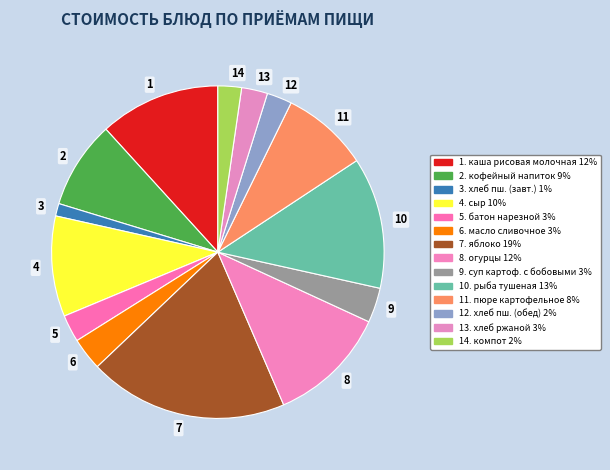

Is it true that 13 is 3% of the pie?

True